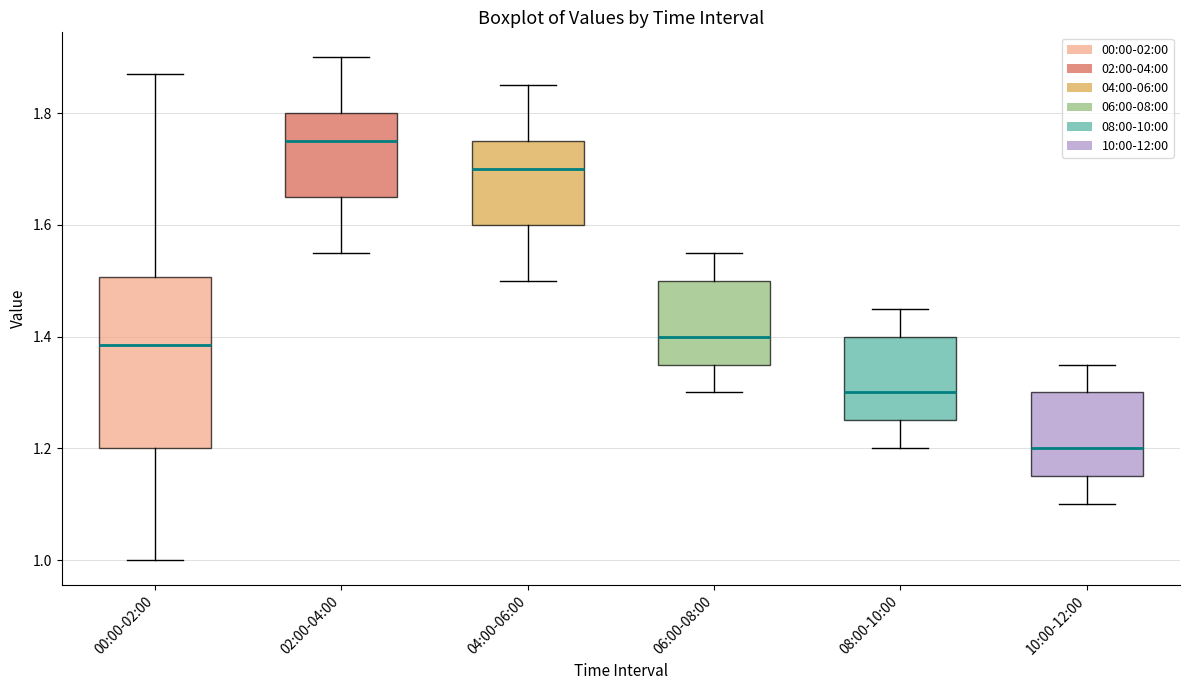

Reading left to right, transcribe this box plot: for each box, give where its median line is, the range the box spans, and where its two whiskers end, as read against the y-axis. The values are not printed on the chart, so give them approximately, as read against the axis.

00:00-02:00: median 1.38, box 1.20 to 1.50, whiskers 1.00 to 1.88
02:00-04:00: median 1.76, box 1.66 to 1.80, whiskers 1.56 to 1.90
04:00-06:00: median 1.70, box 1.60 to 1.76, whiskers 1.50 to 1.86
06:00-08:00: median 1.40, box 1.36 to 1.50, whiskers 1.30 to 1.56
08:00-10:00: median 1.30, box 1.26 to 1.40, whiskers 1.20 to 1.46
10:00-12:00: median 1.20, box 1.16 to 1.30, whiskers 1.10 to 1.36